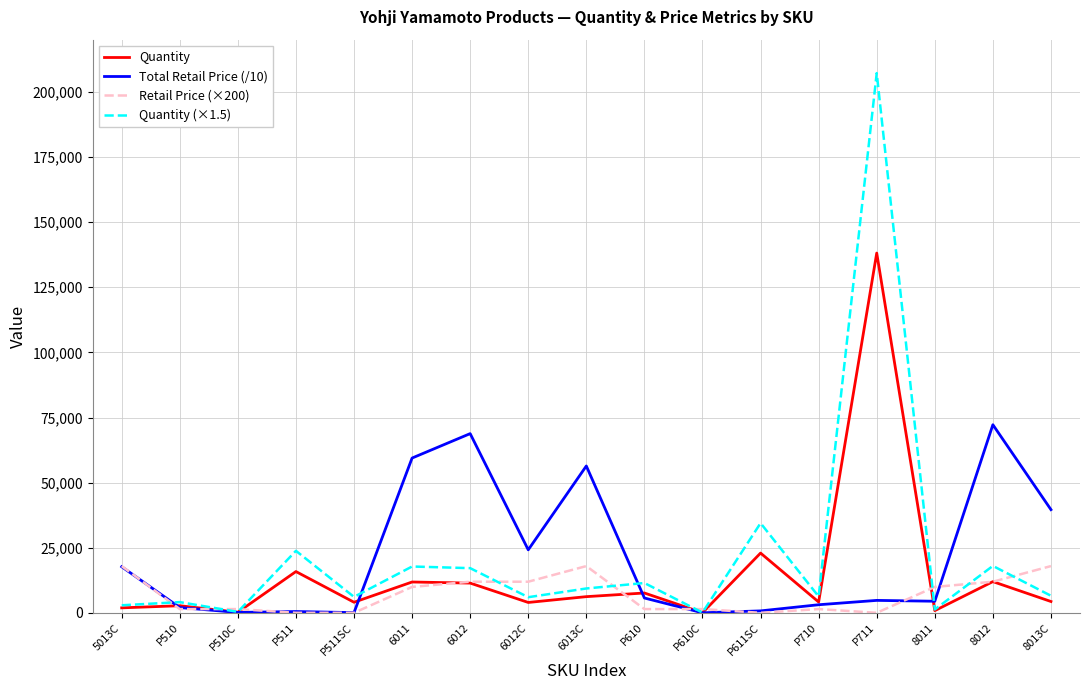

What is the maximum value for Retail Price (×200)?

18000.0